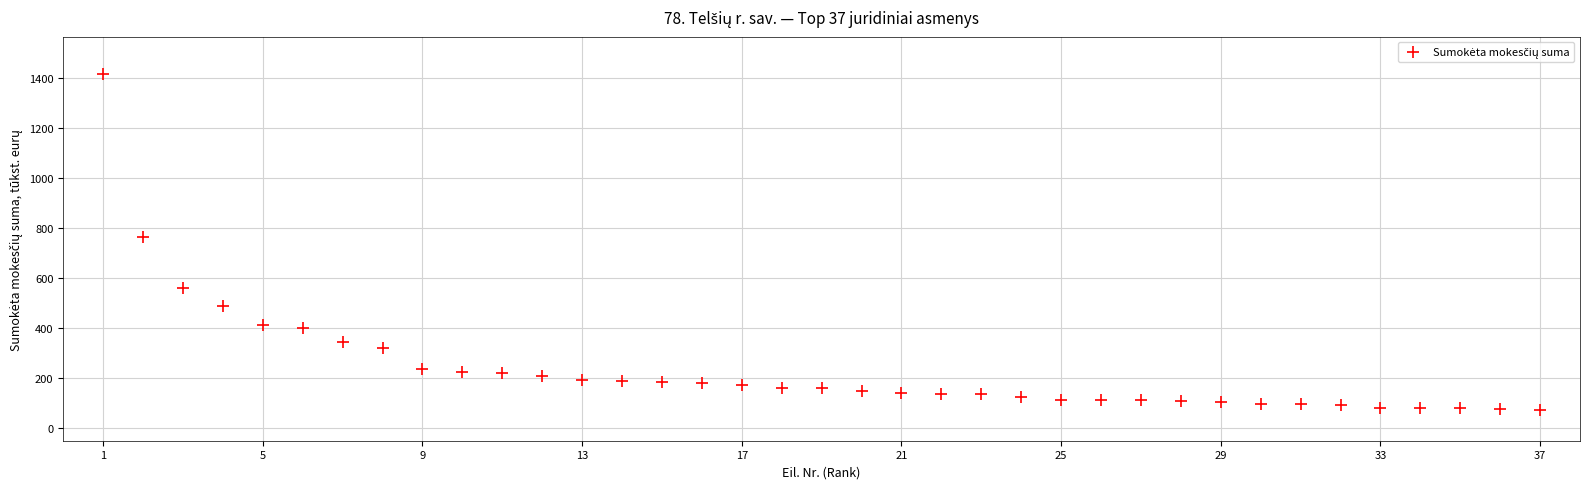

What is the range of X values (max minus min)?

36